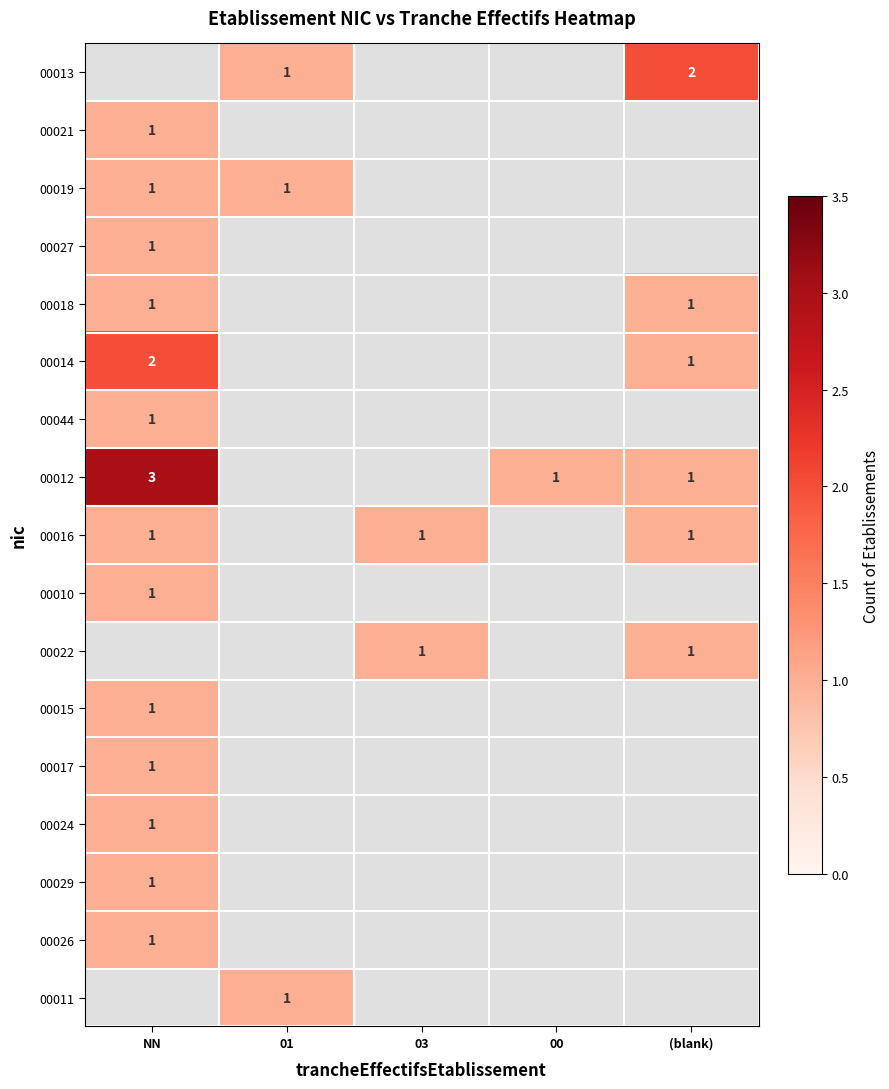

What is the sum of the 00014 values at (blank) and NN?

3